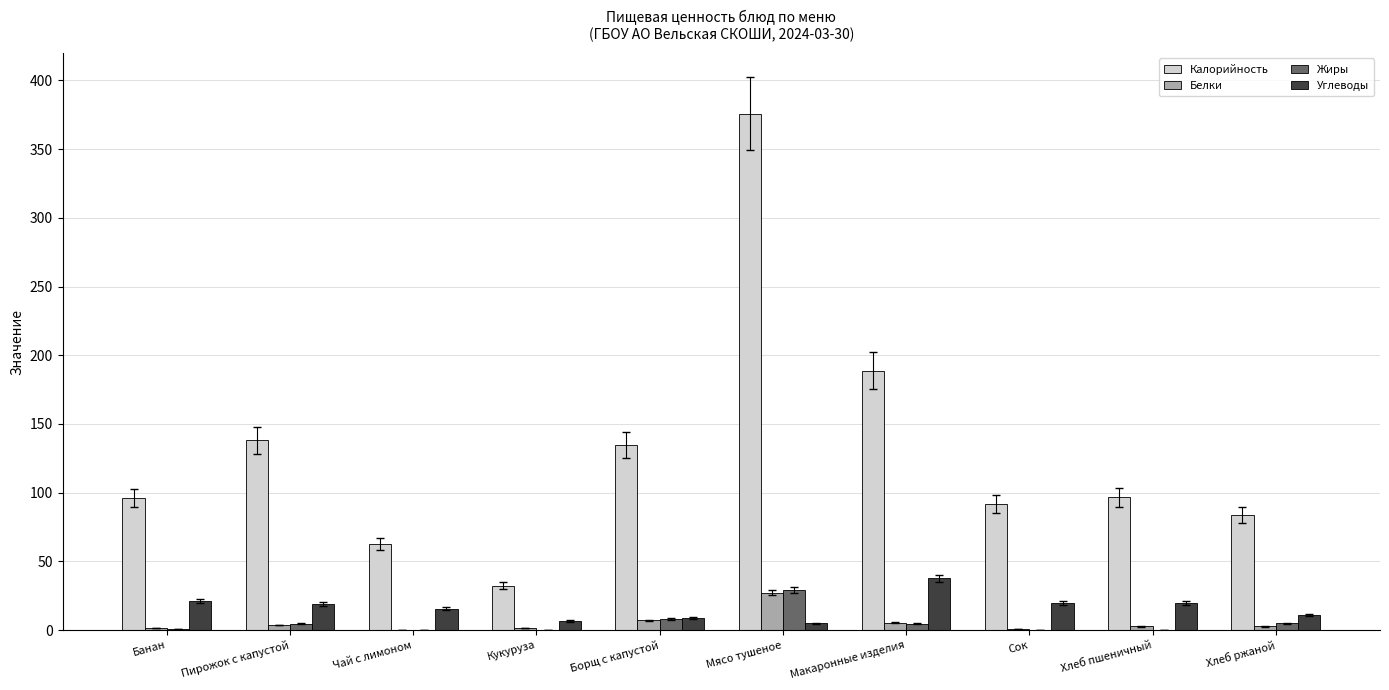

At which category is the sum across all series the highest?

Мясо тушеное